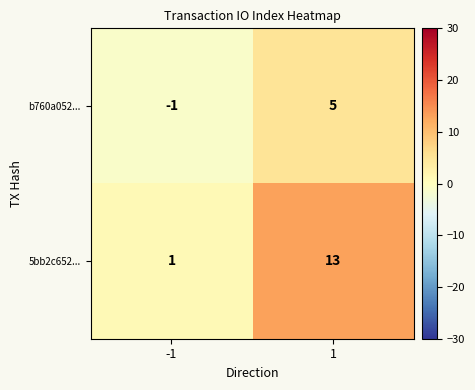

What is the difference between the b760a052... values at -1 and 1?

6